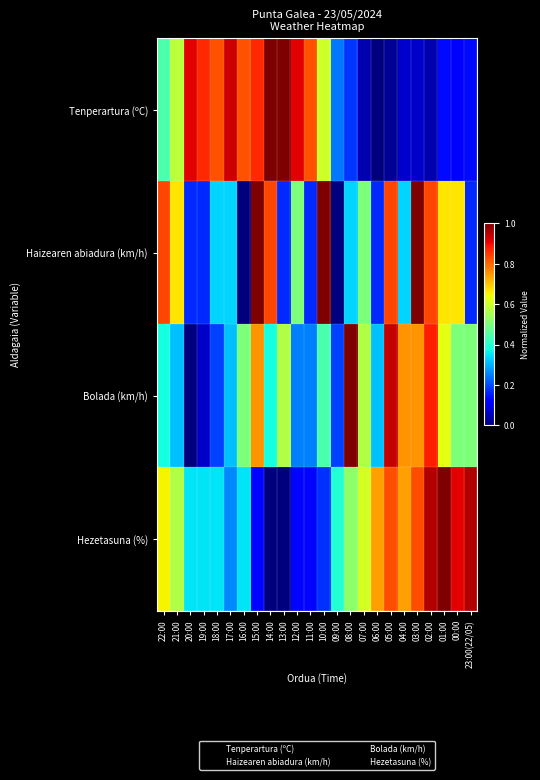

Which series has the largest range (max minus min)?

Tenperartura (ºC)